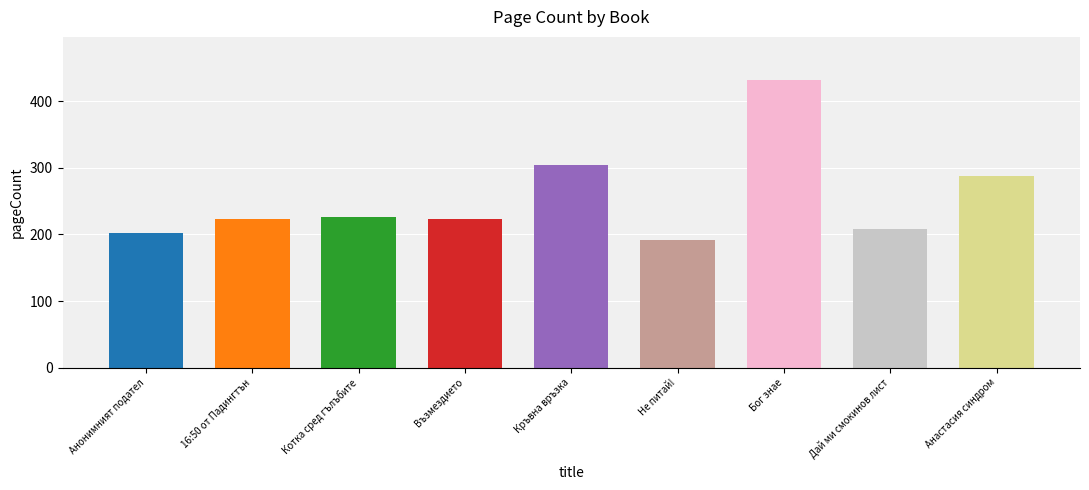

What is the difference between the values at Анонимният подател and Котка сред гълъбите?

24